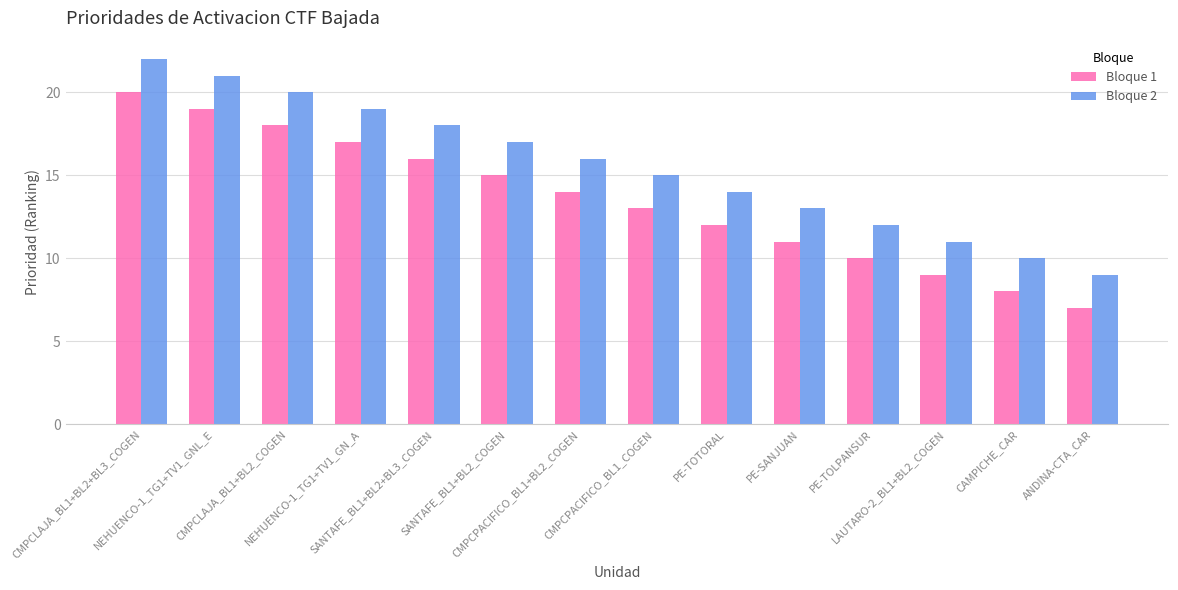

At which category is the sum across all series the highest?

CMPCLAJA_BL1+BL2+BL3_COGEN